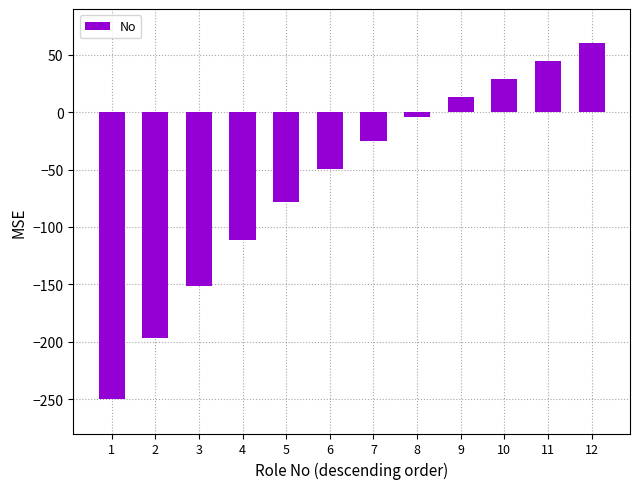

What is the value of the 12th bar from the left?

60.0